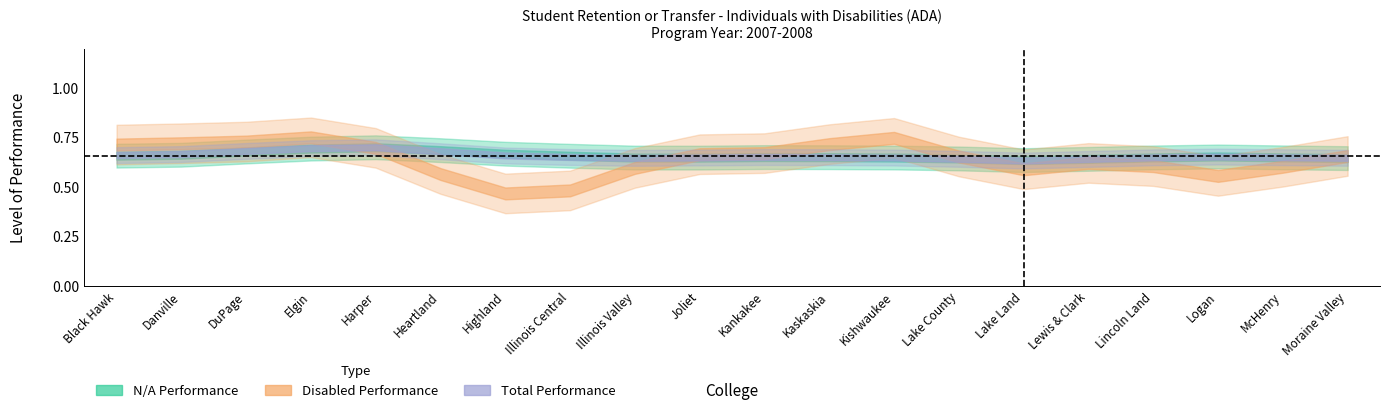

List the series in order of their peak value, highest first.

Disabled Performance, Total Performance, N/A Performance